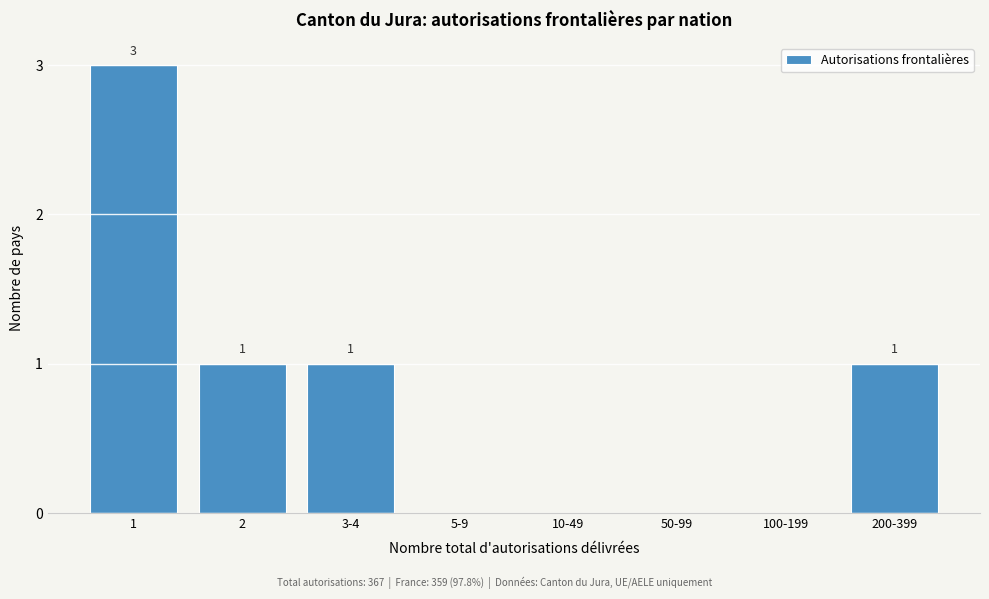

Reading right to left, what are all the values shown in this chart?

200-399=1	100-199=0	50-99=0	10-49=0	5-9=0	3-4=1	2=1	1=3